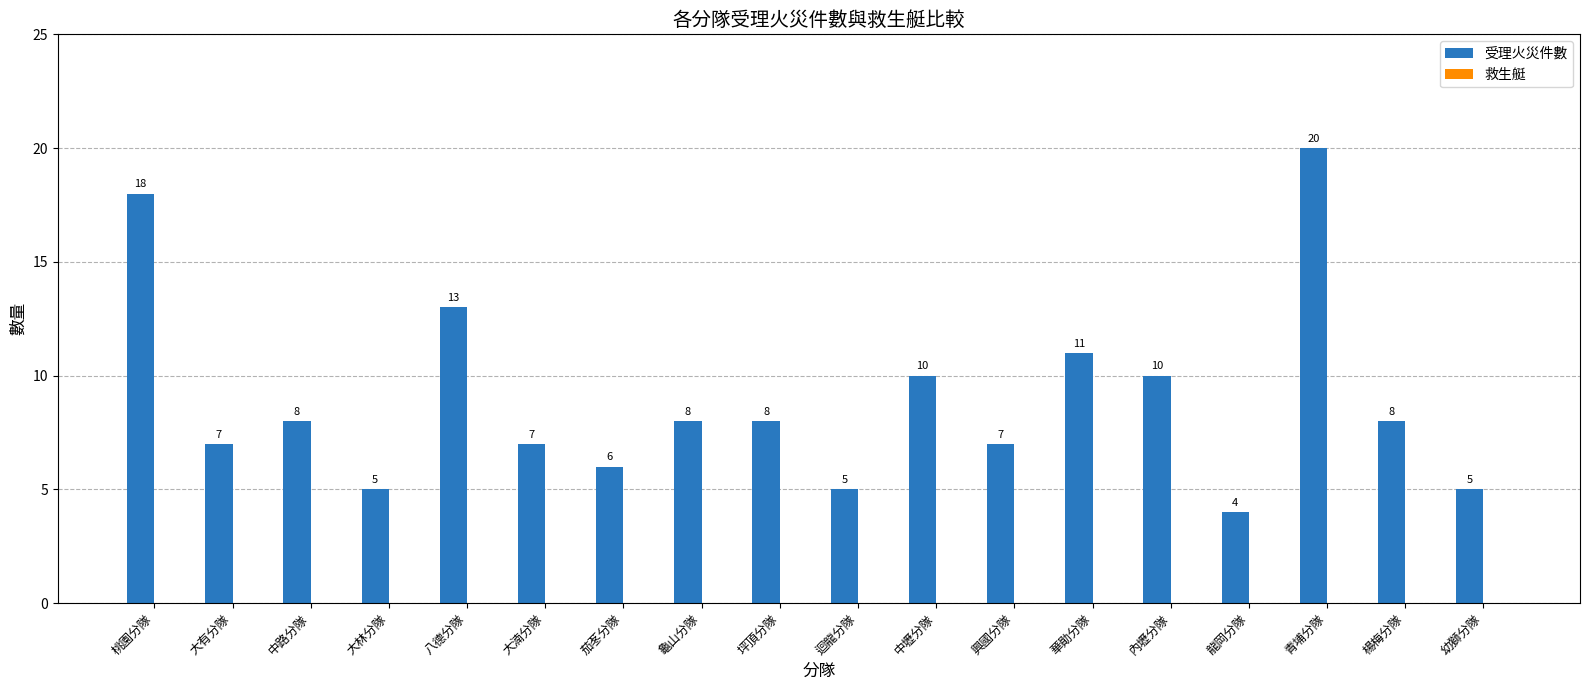

What is the greatest value displayed?

20